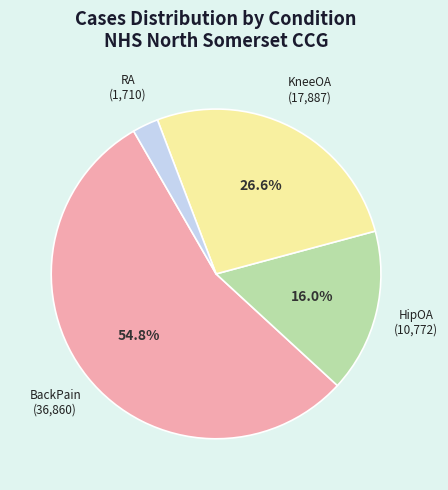

Is there a majority slice in this chart?

Yes